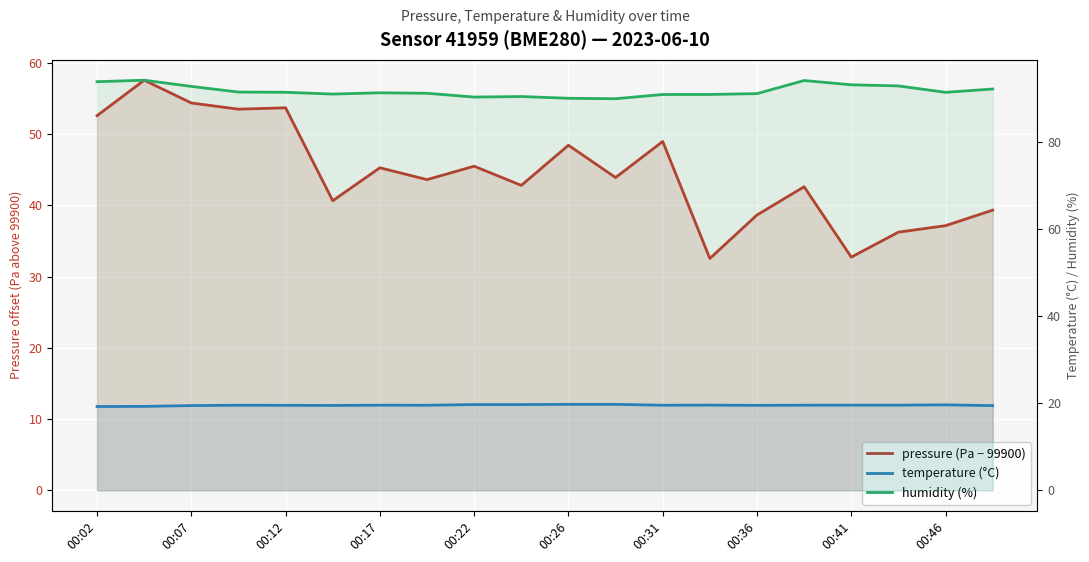

How many lines are shown in the chart?

3